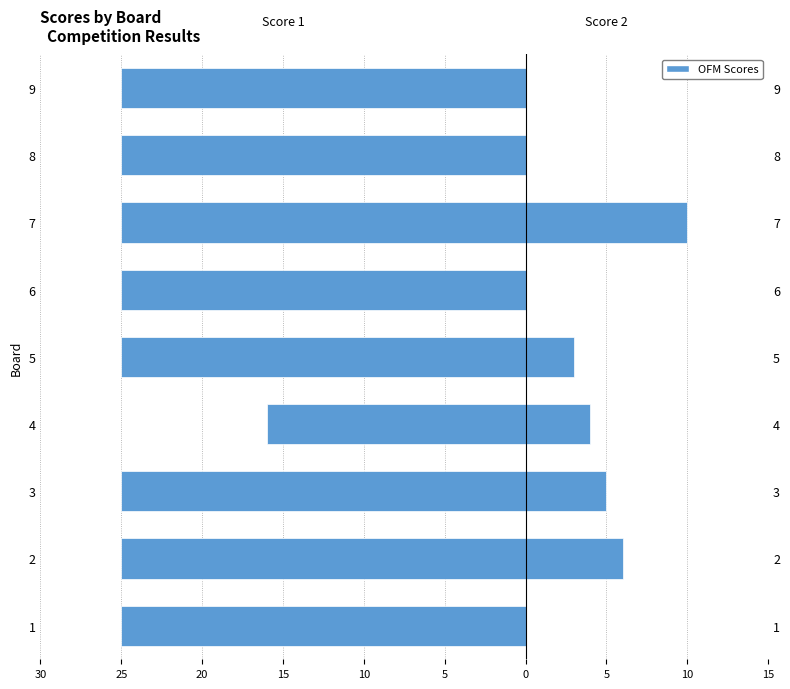

Is it true that Score 2 equals 3 at 2?

False